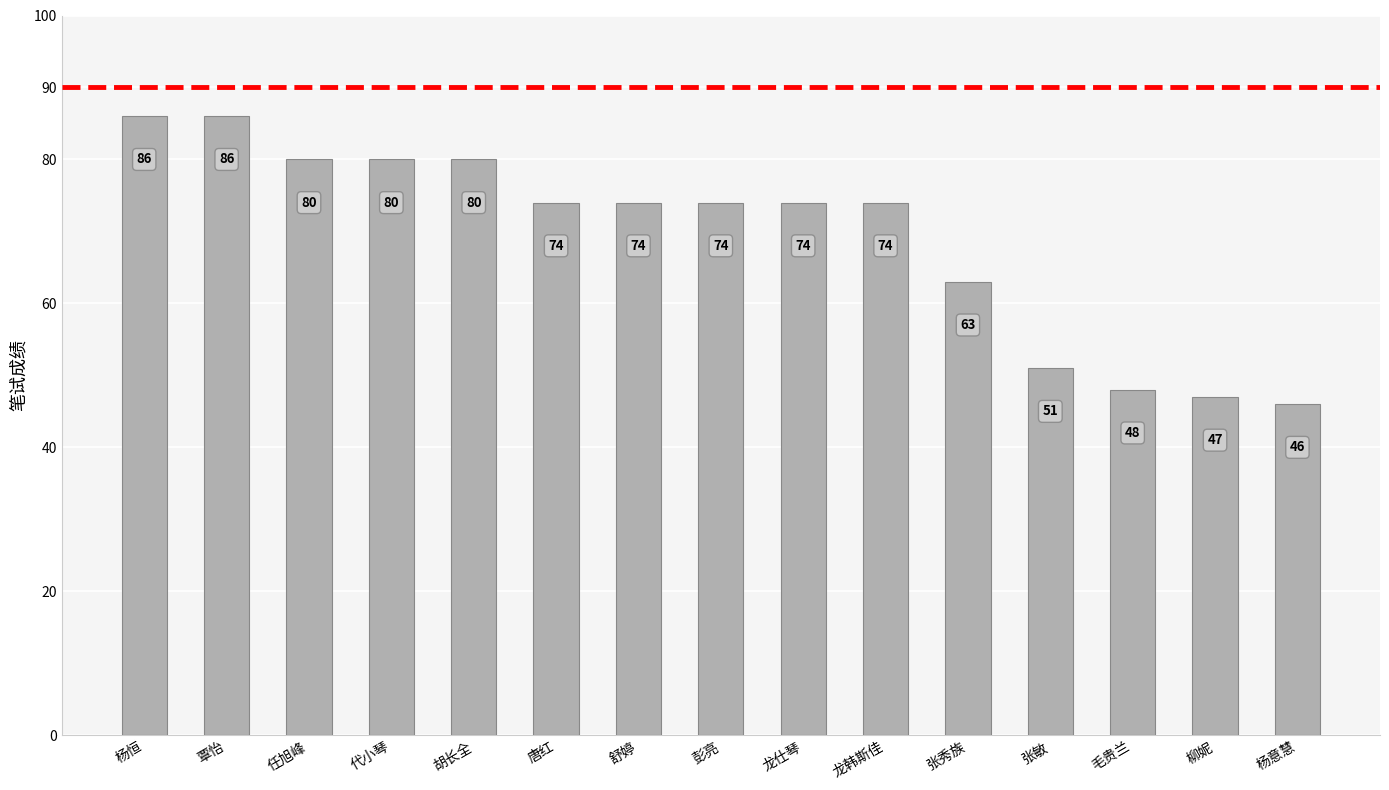

At which label is the value closest to 66?

张秀族